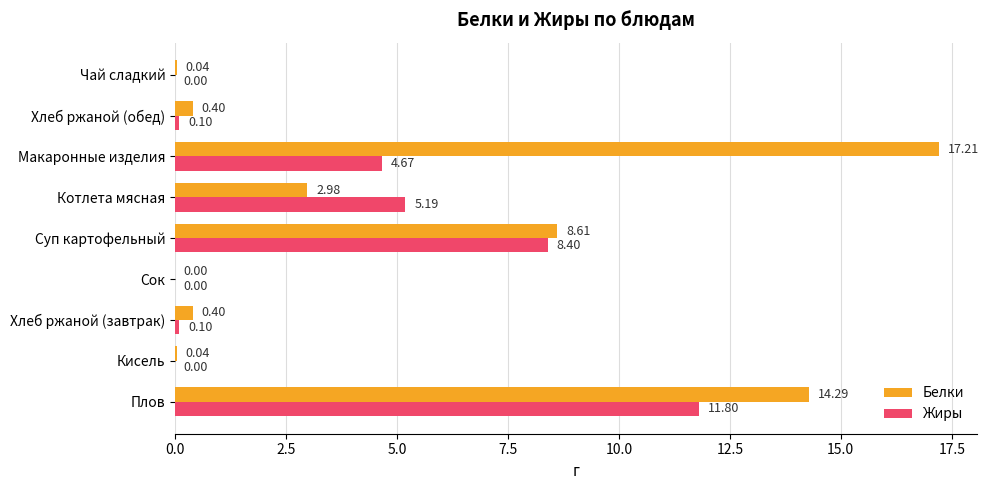

What are all the series names shown in the legend?

Белки, Жиры